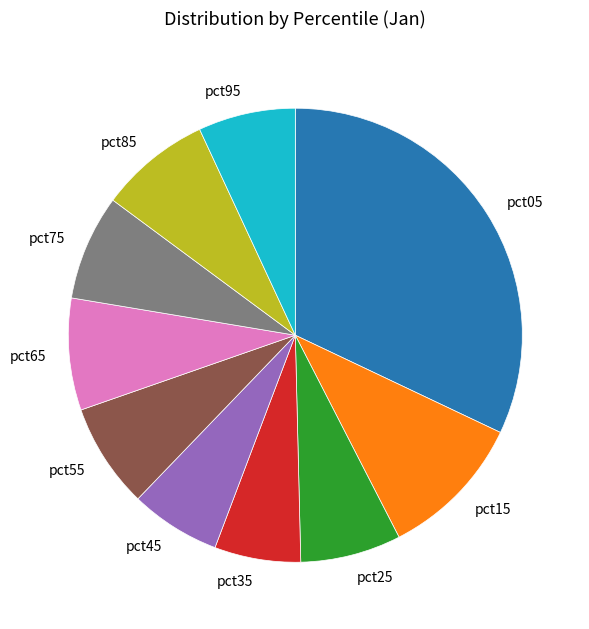

What is the largest slice in the pie chart?

pct05